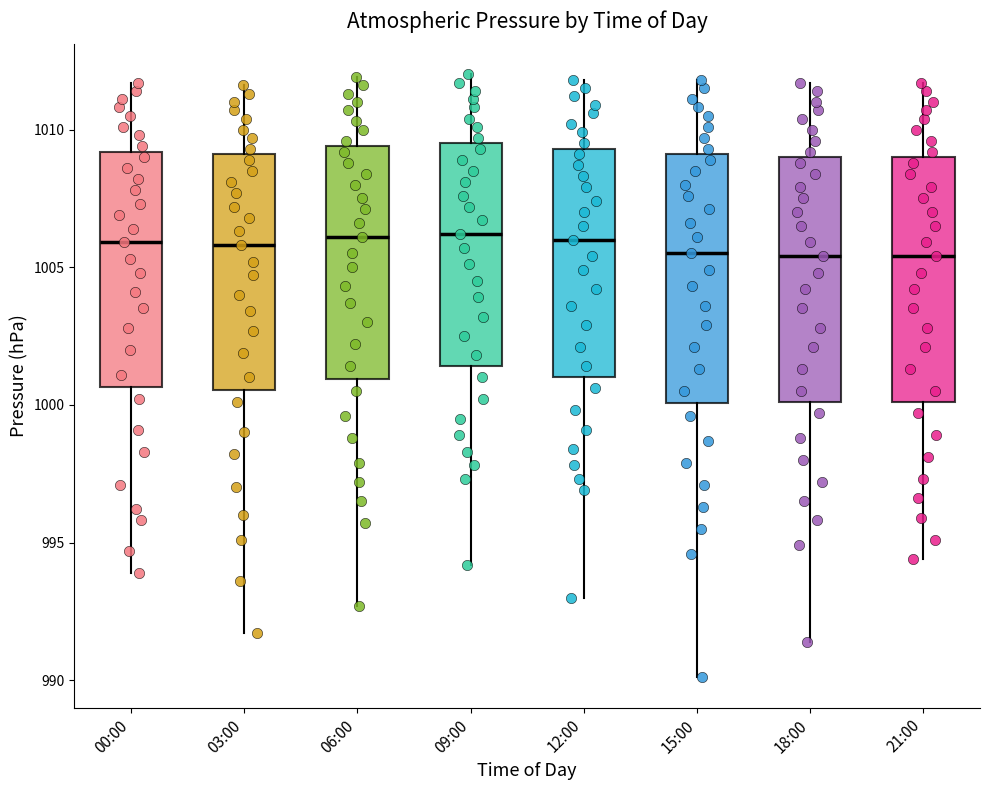

Where does the median line of the box for 15:00 sit on the y-axis? The values are not printed on the chart, so give them approximately, as read against the axis.

1005.5